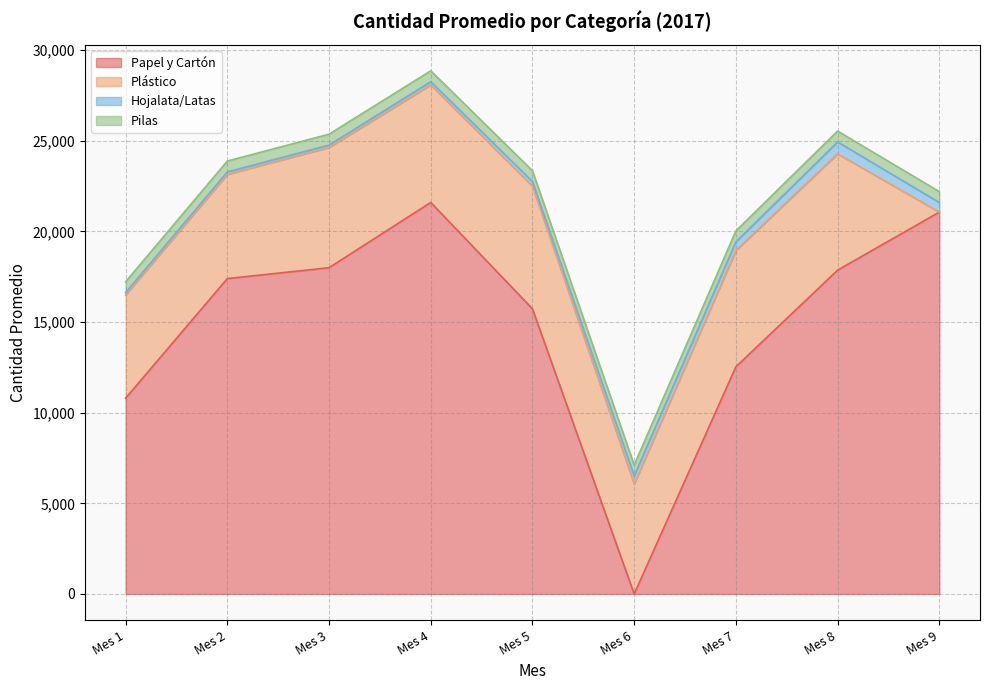

How many lines are shown in the chart?

4